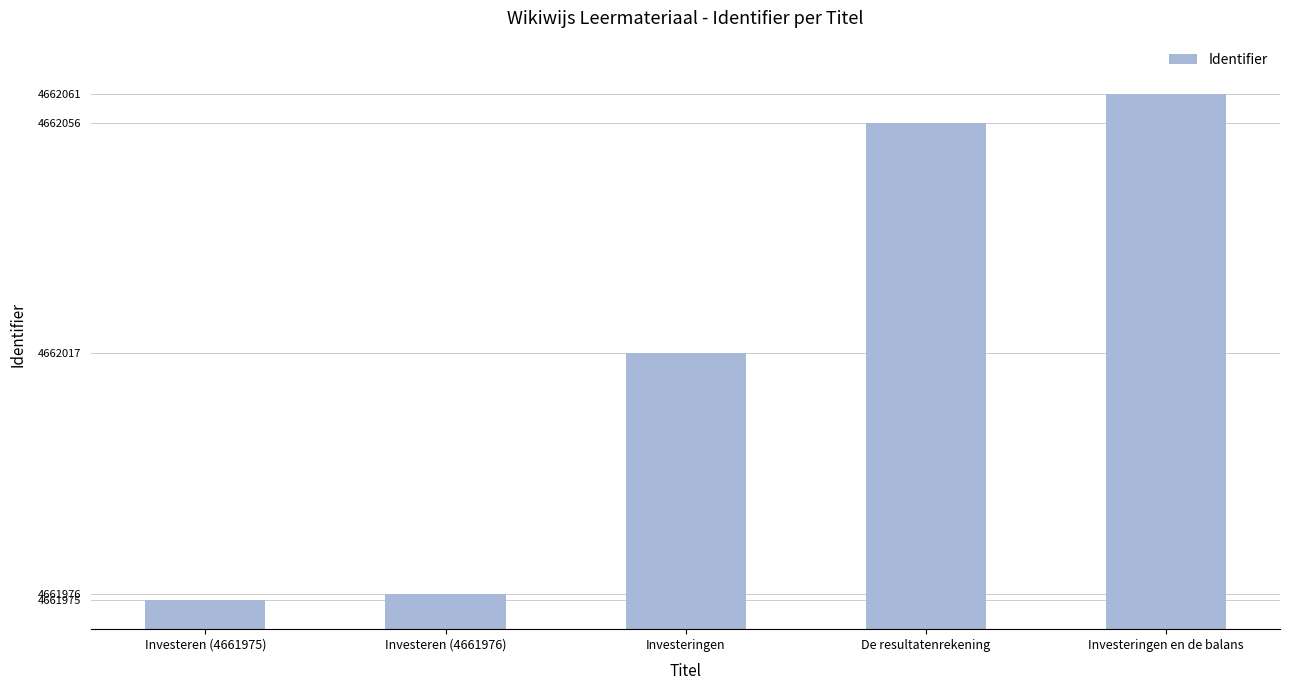

The value at Investeringen en de balans is 6746177. True or false?

False